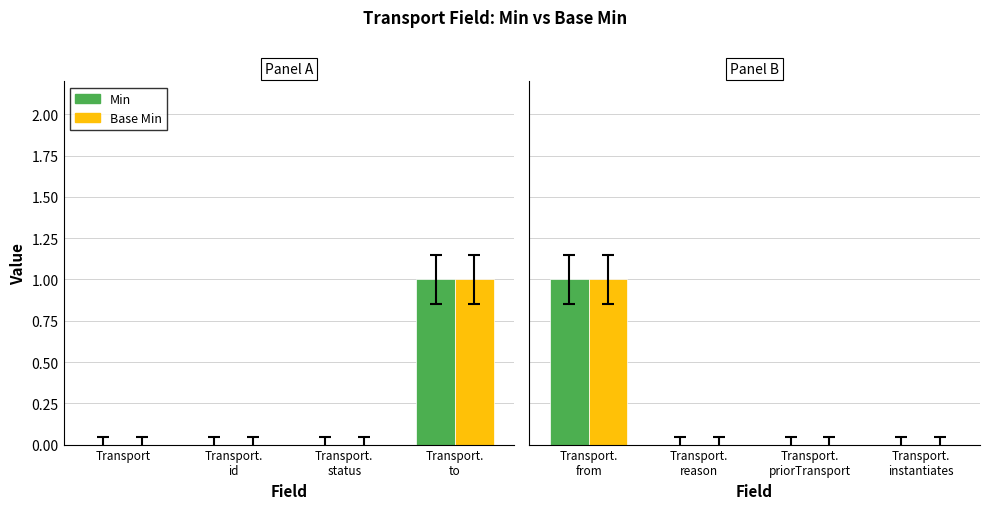

At how many categories does at least one series exceed 0?

1